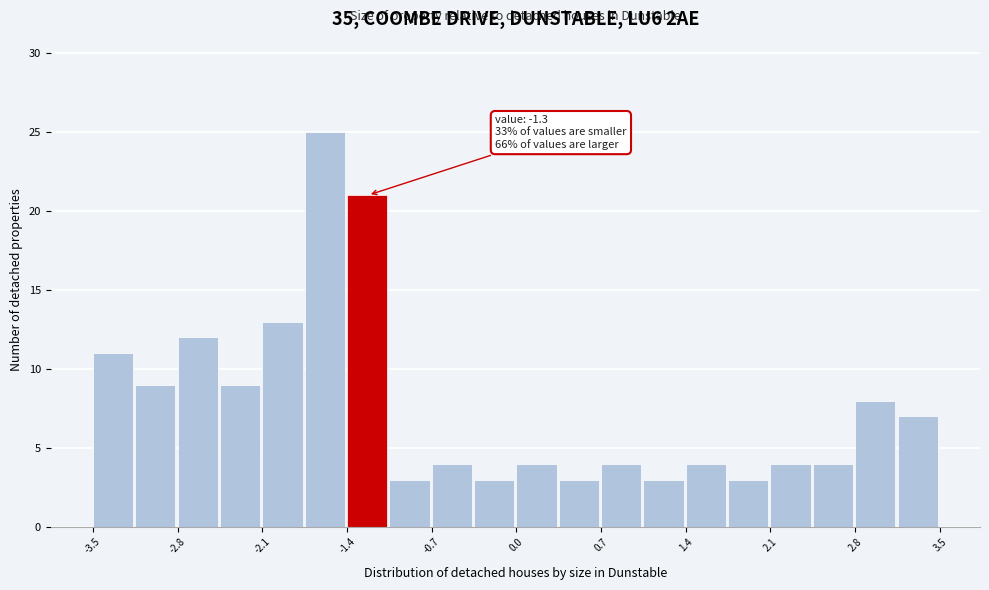

Around what value on the x-axis is the tallest bar? Give the approximate position of its centre, as read against the axis.

-1.6